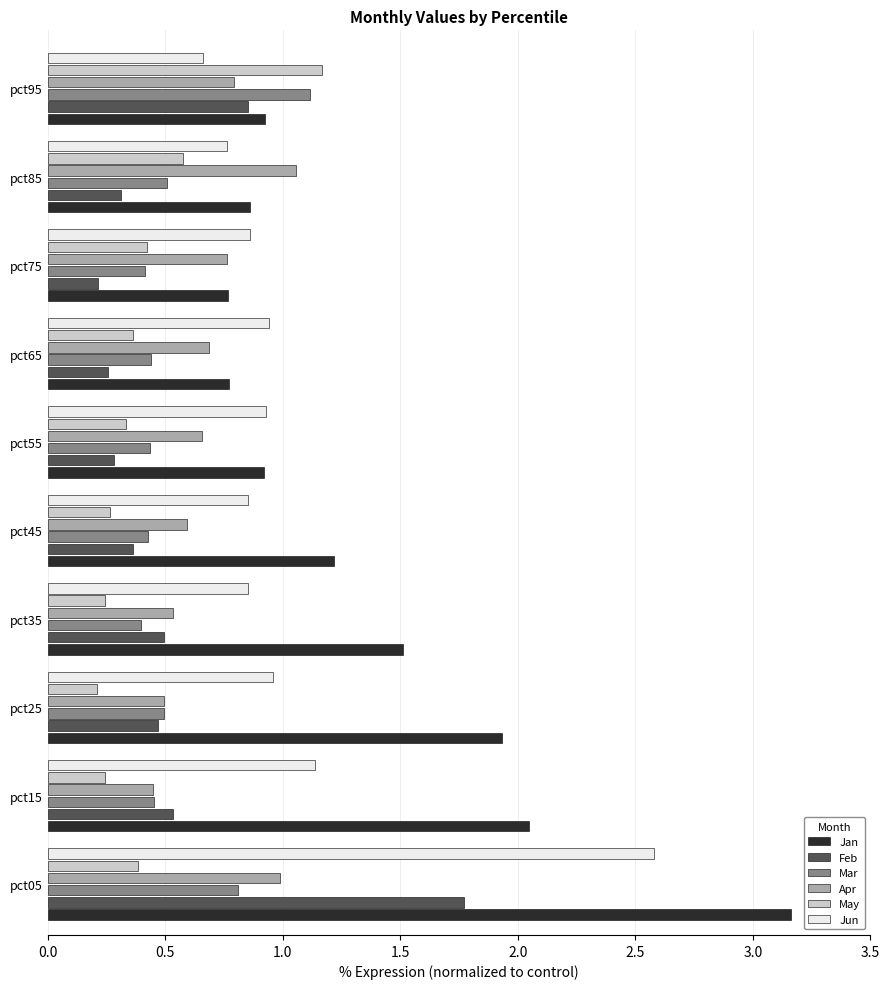

Which series has the largest total across all categories?

Jan